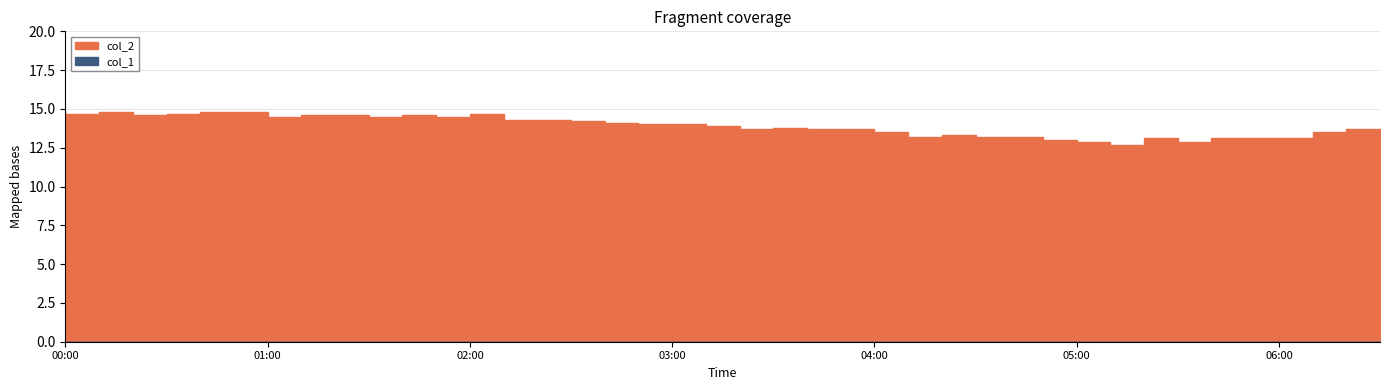

Which series changed the most between 2023/05/31 01:10 and 2023/05/31 05:40?

col_2